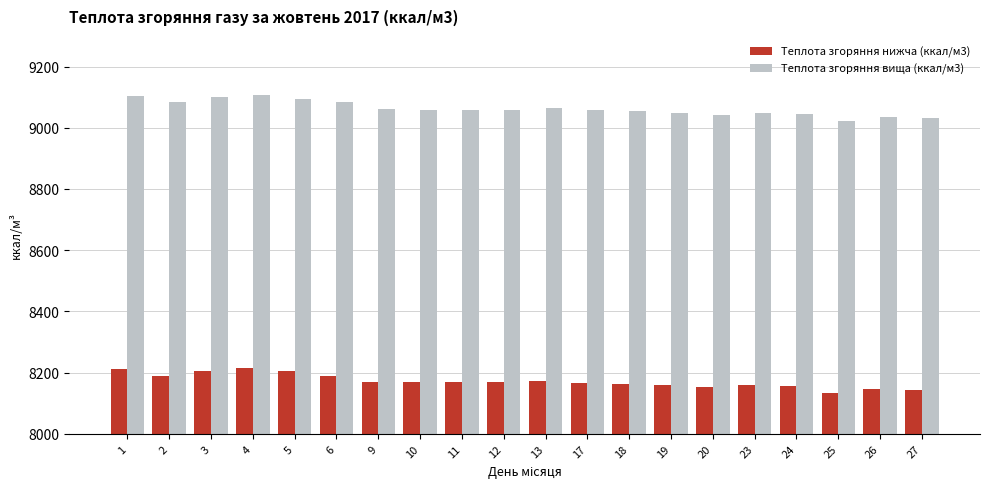

Are the bars grouped side by side (vs. stacked)?

Yes